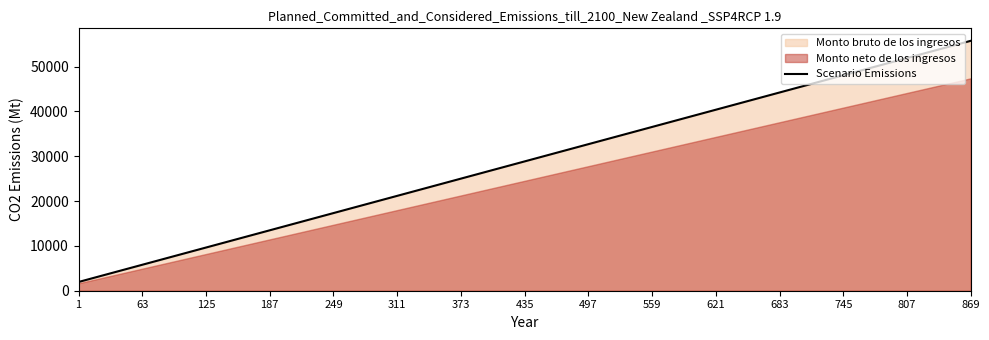

Count the number of categories in the chart.

15